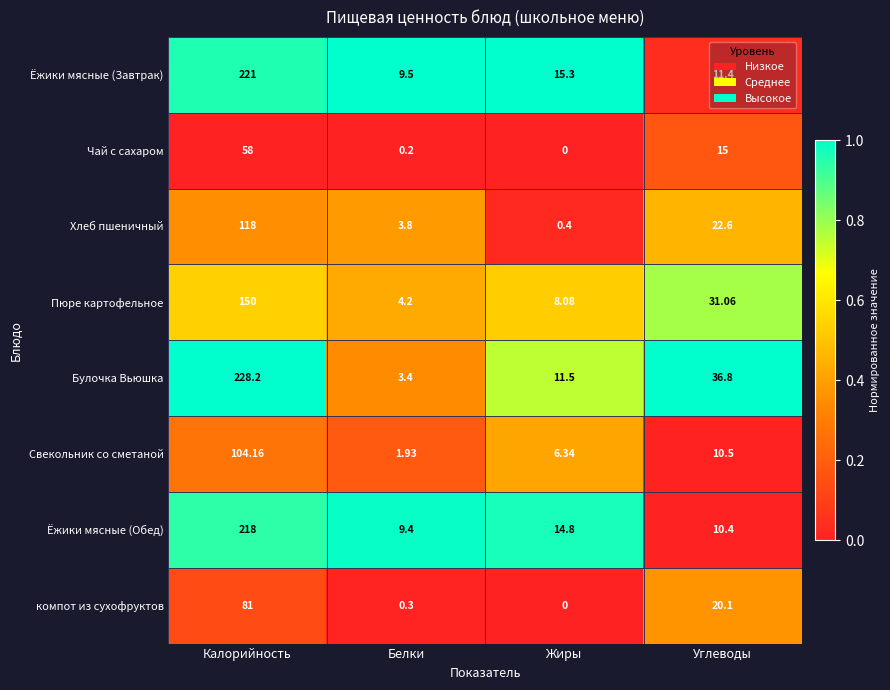

Count the number of data series in this chart.

8